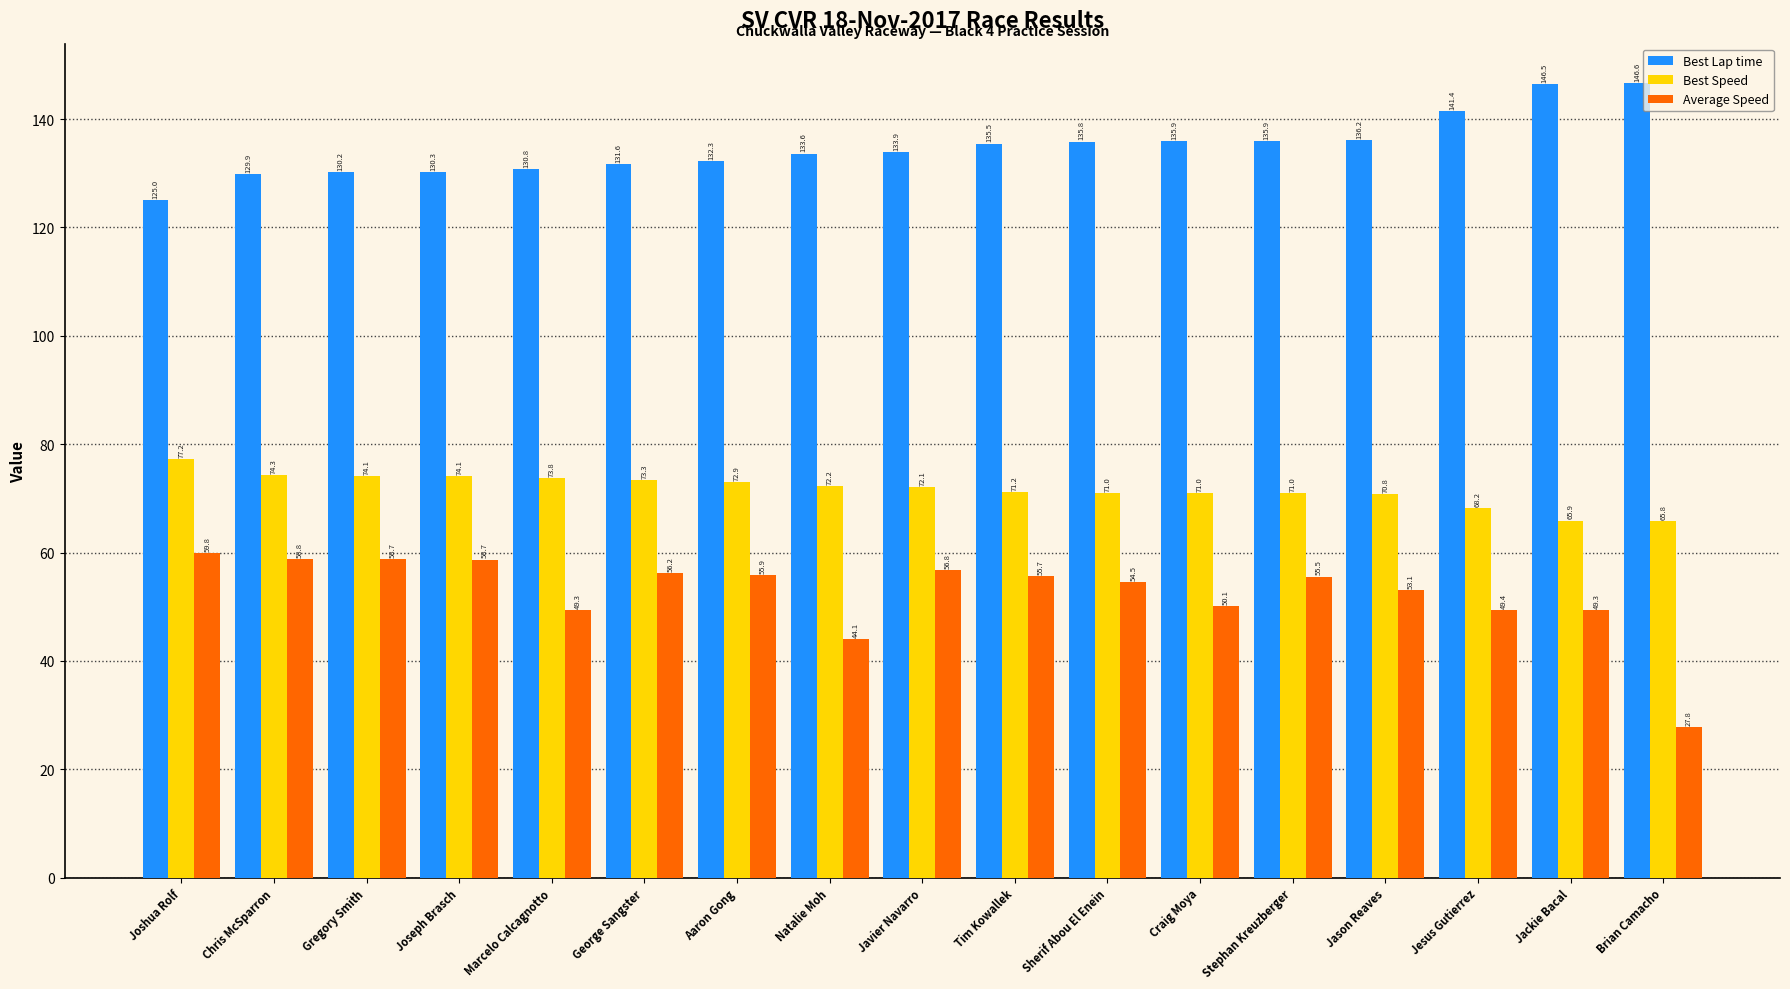

How many data points in Best Speed are above 72?

9